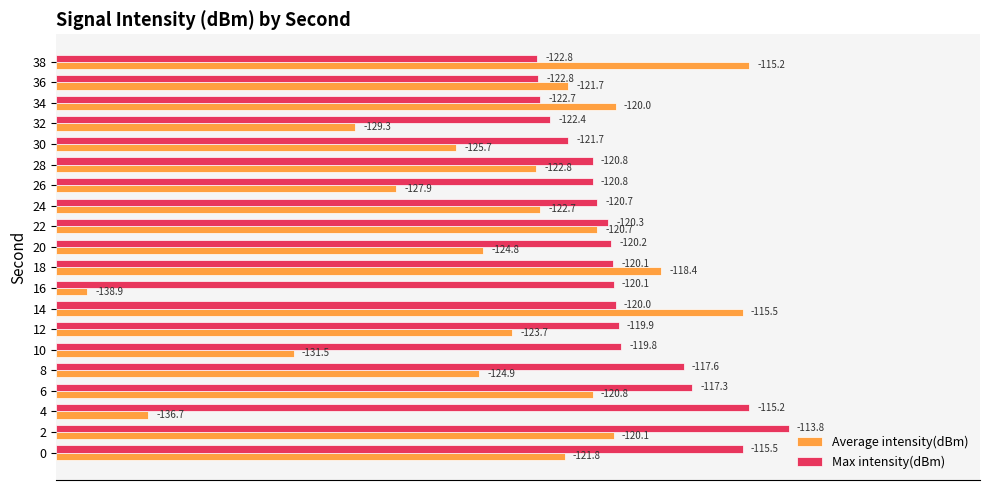

What are all the series names shown in the legend?

Average intensity(dBm), Max intensity(dBm)